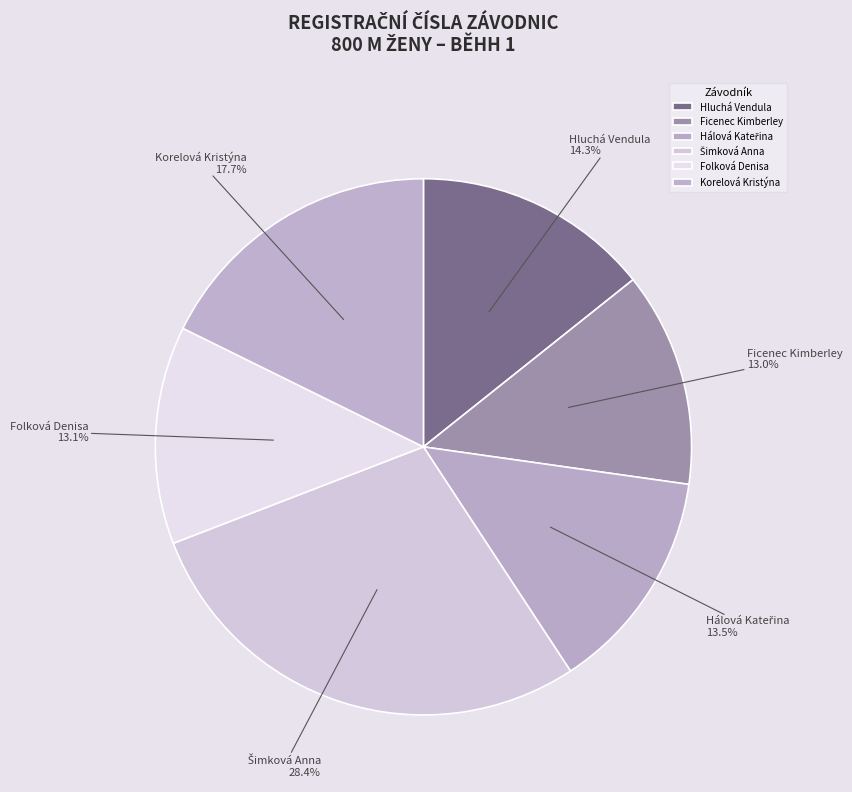

Approximately how many times larger is the value at Korelová Kristýna compared to Ficenec Kimberley?

1.4